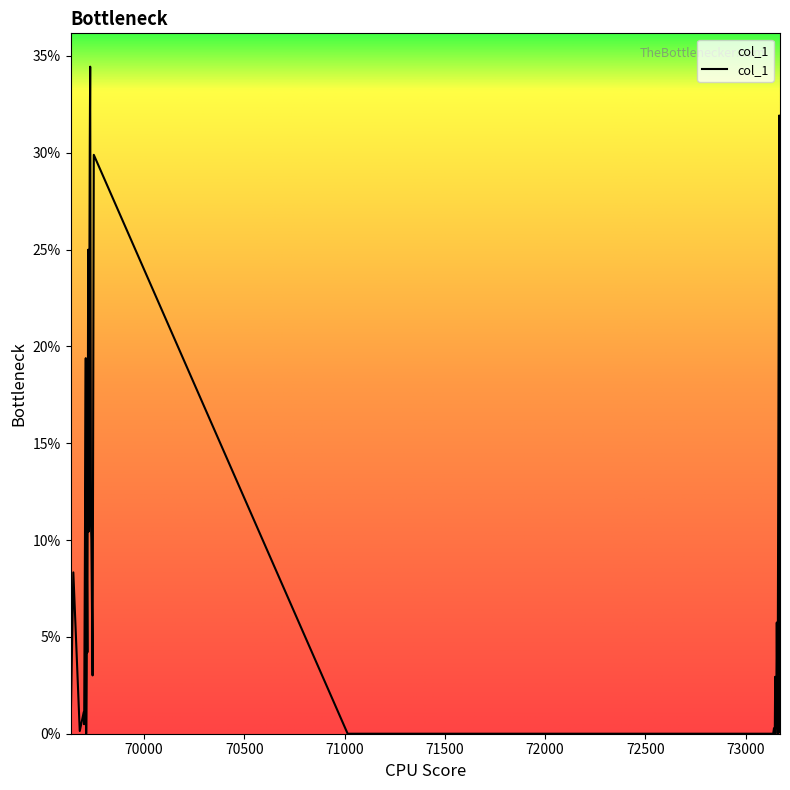

What is the average value?

0.6